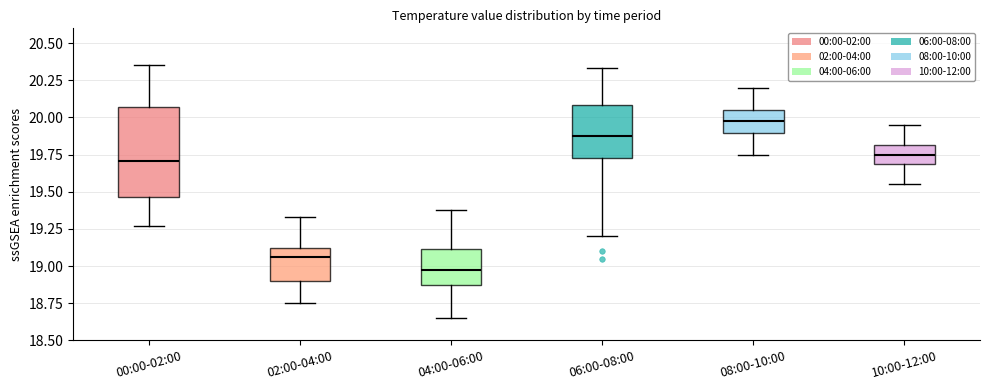

Reading left to right, transcribe this box plot: for each box, give where its median line is, the range the box spans, and where its two whiskers end, as read against the y-axis. The values are not printed on the chart, so give them approximately, as read against the axis.

00:00-02:00: median 19.70, box 19.45 to 20.05, whiskers 19.25 to 20.35
02:00-04:00: median 19.05, box 18.90 to 19.10, whiskers 18.75 to 19.35
04:00-06:00: median 19.00, box 18.85 to 19.10, whiskers 18.65 to 19.40
06:00-08:00: median 19.90, box 19.75 to 20.10, whiskers 19.20 to 20.35
08:00-10:00: median 20.00, box 19.90 to 20.05, whiskers 19.75 to 20.20
10:00-12:00: median 19.75, box 19.70 to 19.80, whiskers 19.55 to 19.95